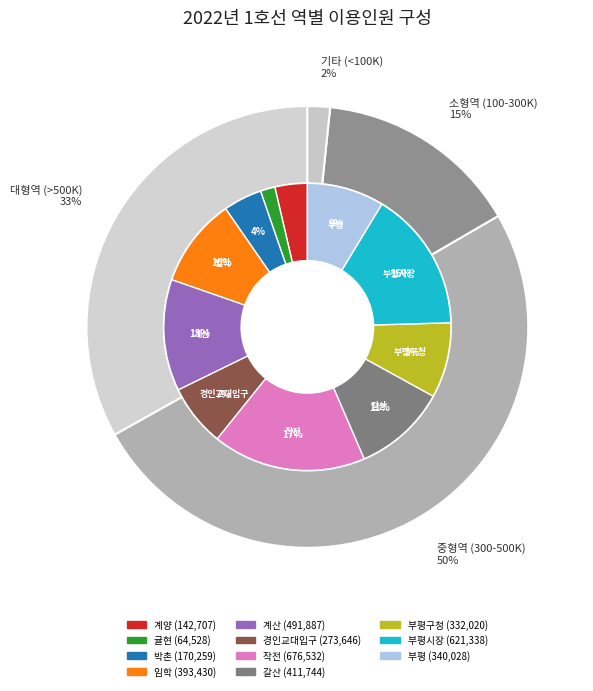

Count the number of slices in the pie.

11